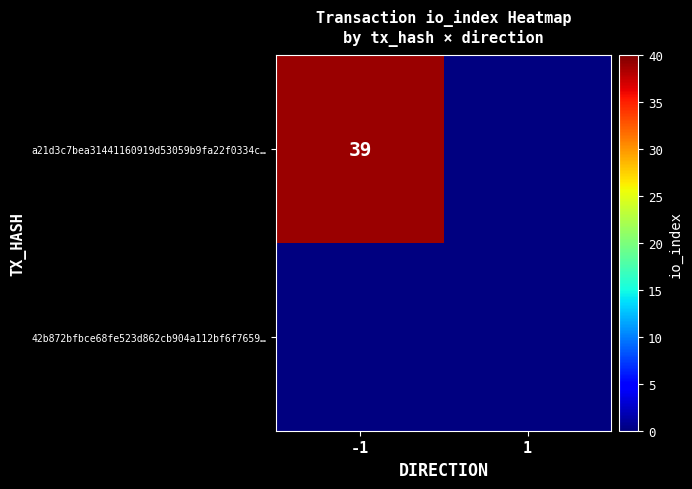

Is the value of 42b872bfbce68fe523d862cb904a112bf6f7659 at io_index greater than the value of a21d3c7bea31441160919d53059b9fa22f0334c at io_index?

No